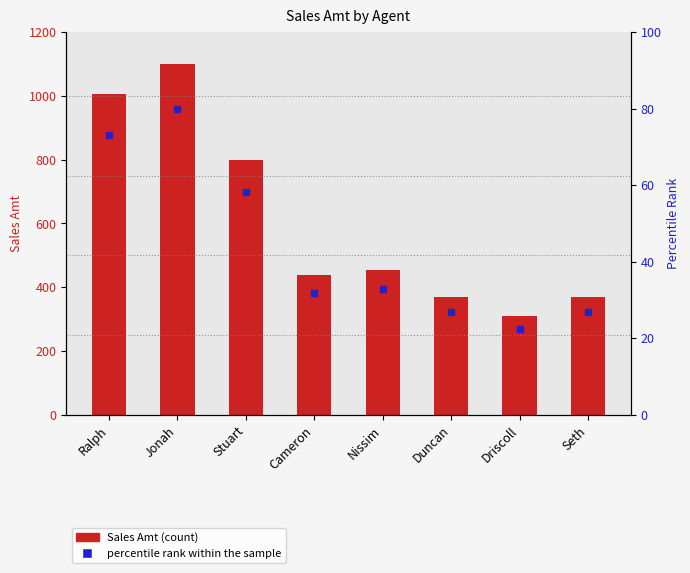

Which series contains the lowest Y value?

percentile rank within the sample